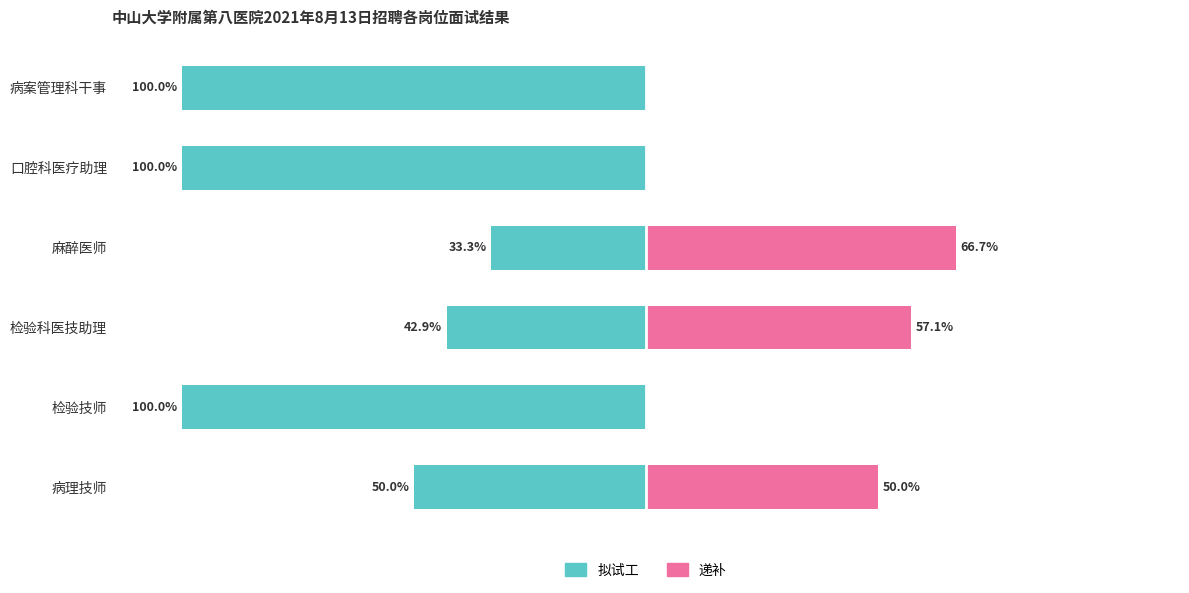

The 拟试工 series shows -42.9 at 检验科医技助理. True or false?

True